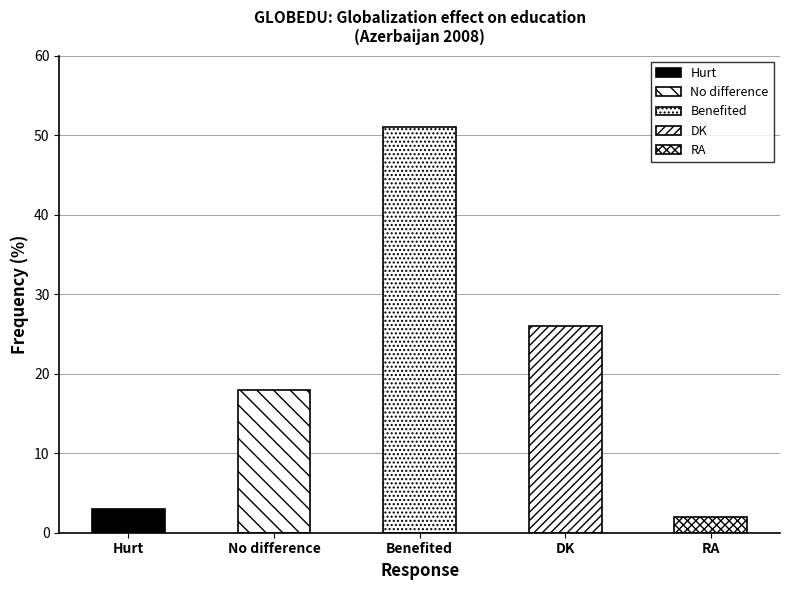

How many values exceed 18?

2